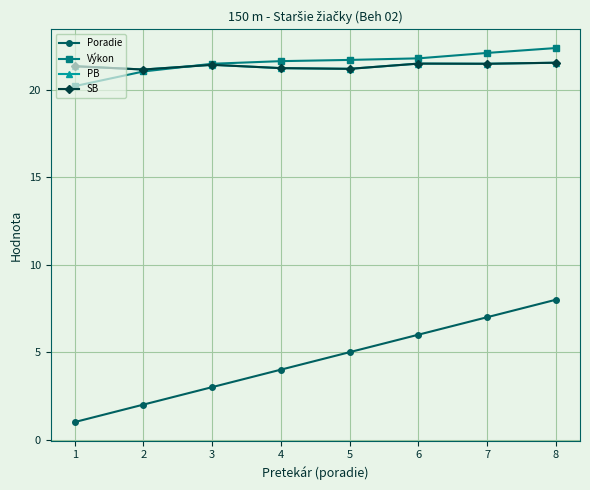

Is this an area chart (filled region under the line)?

No